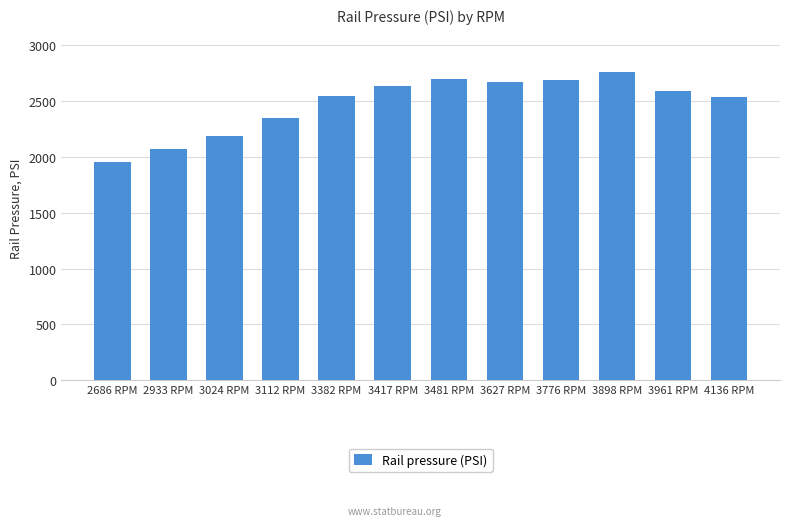

What position from the left is 3627 RPM?

8